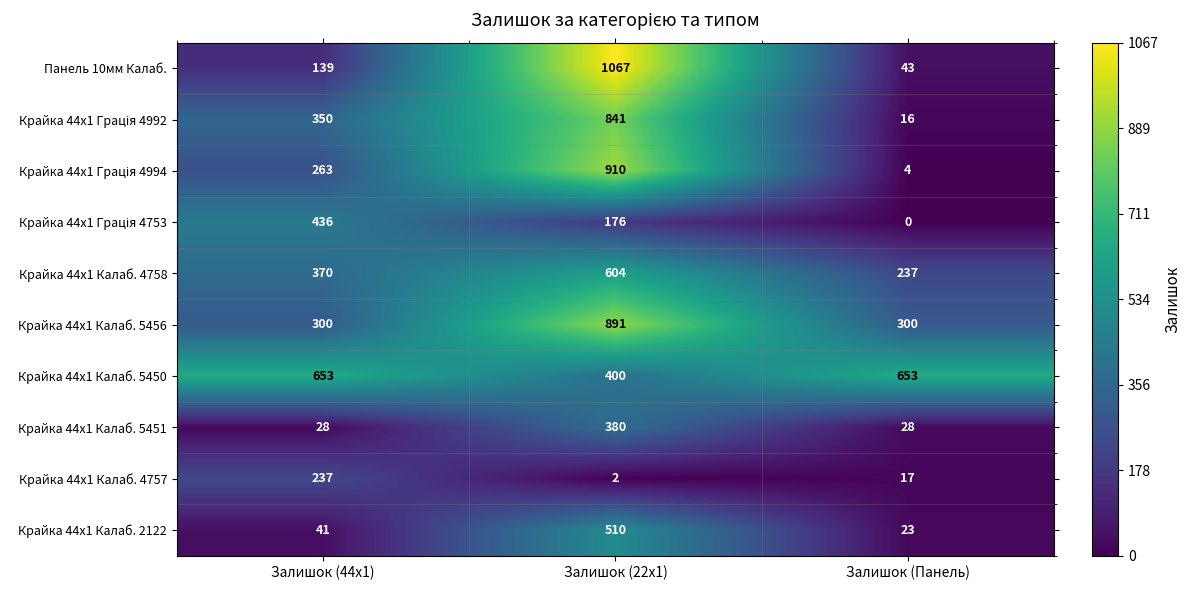

Between Залишок (22x1) and Залишок (Панель), which series saw the biggest shift?

Панель 10мм Калаб.